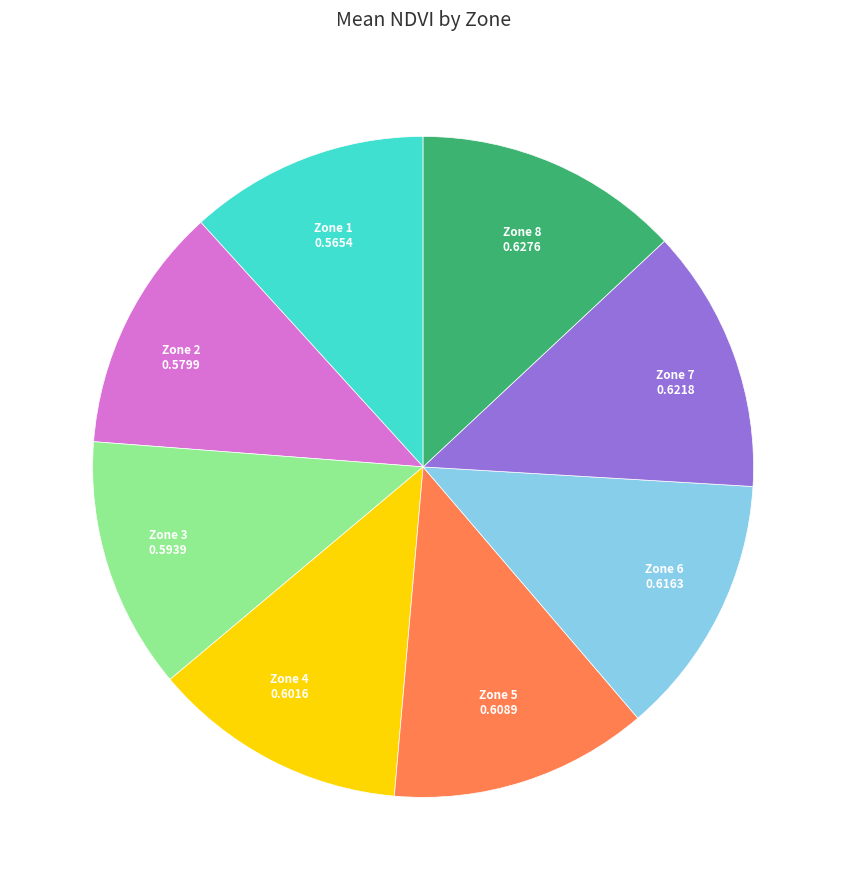

Is there any slice that represents more than half of the pie?

No